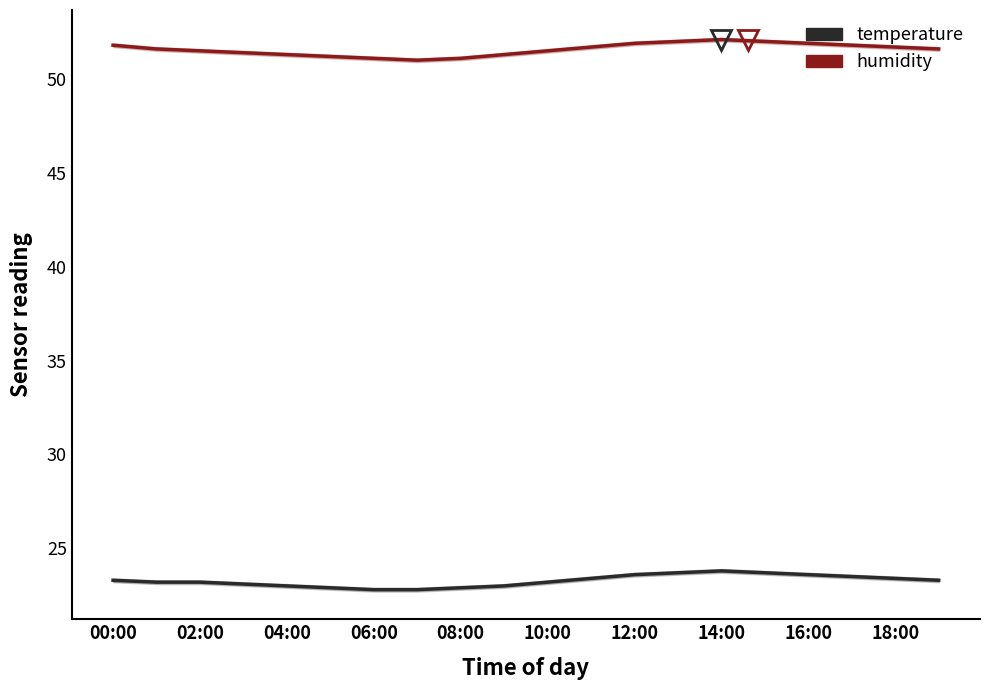

How many interior local peaks does the temperature series have?

1